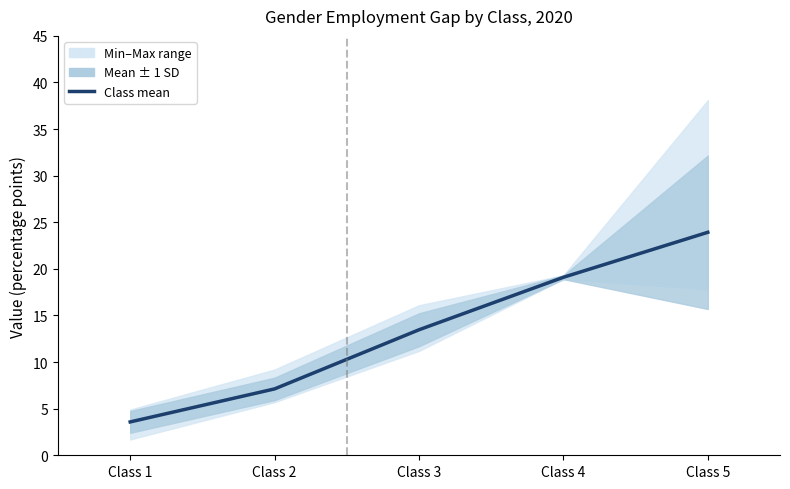

What is the average value?

13.4